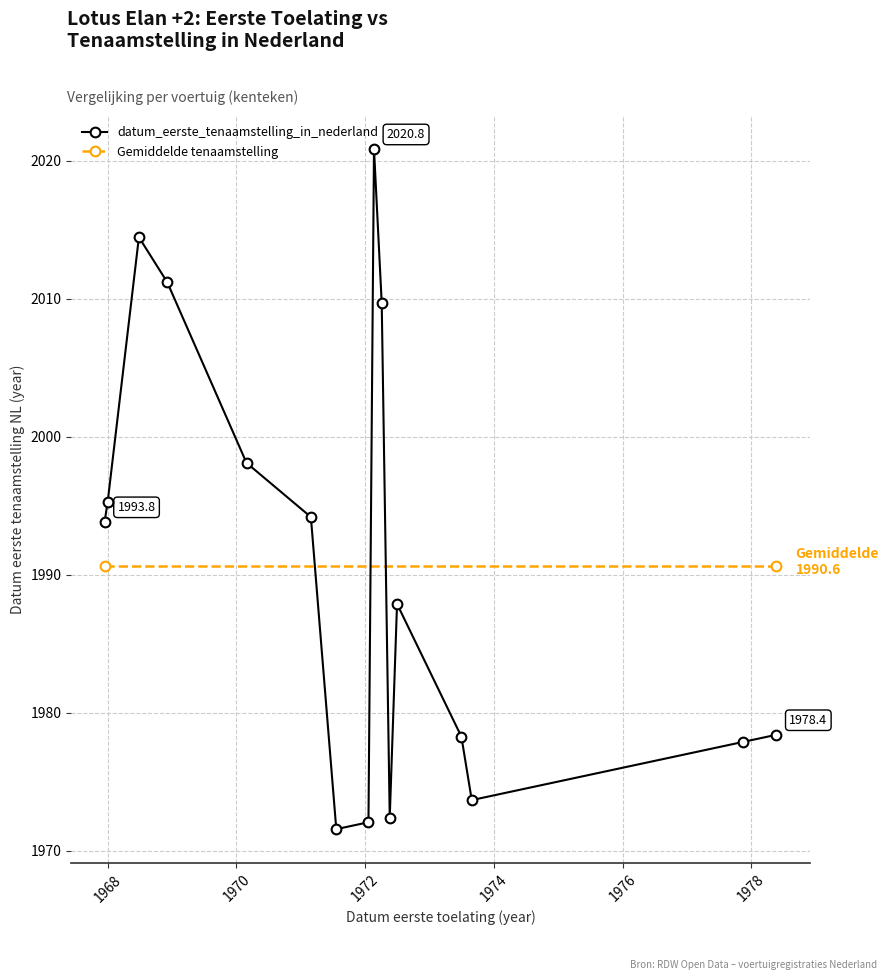

Reading left to right, list all the values displayed in this chart.

1993.8	1995.3	2014.4	2011.2	1998.1	1994.2	1971.6	1972.1	2020.8	2009.7	1972.4	1987.9	1978.3	1973.7	1977.9	1978.4